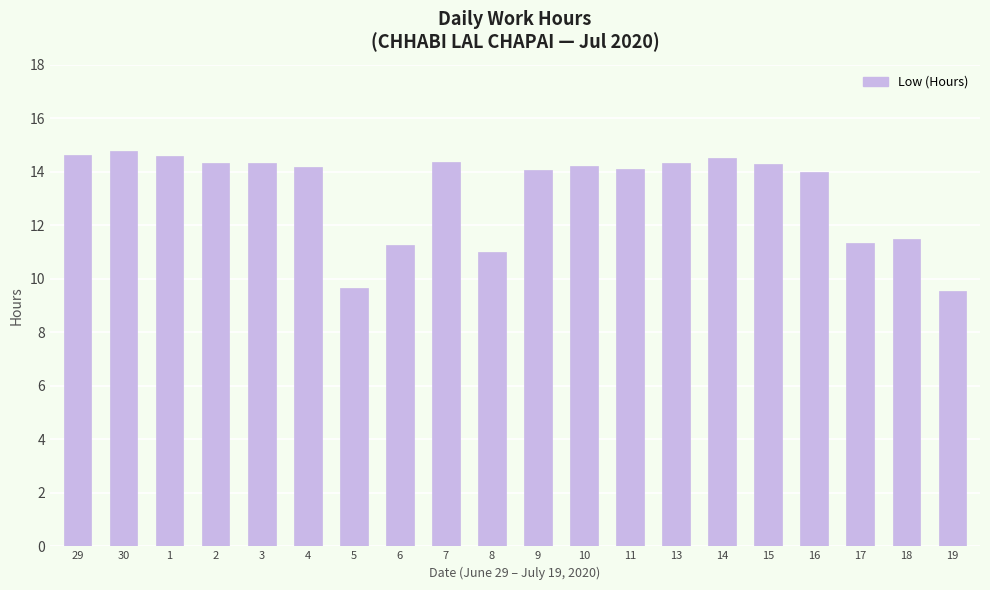

The chart shows a value of 14.0 at 16. True or false?

True